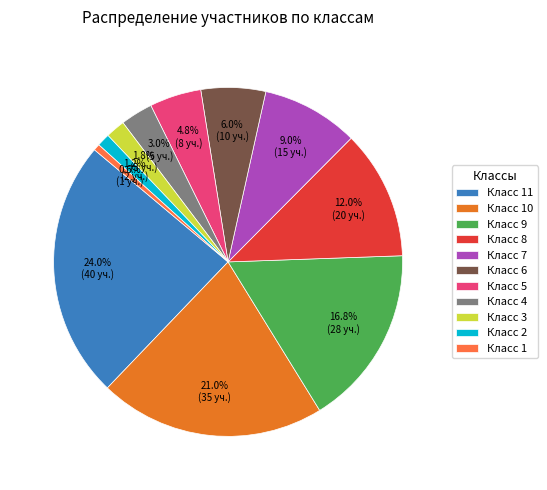

Does any single category account for the majority?

No